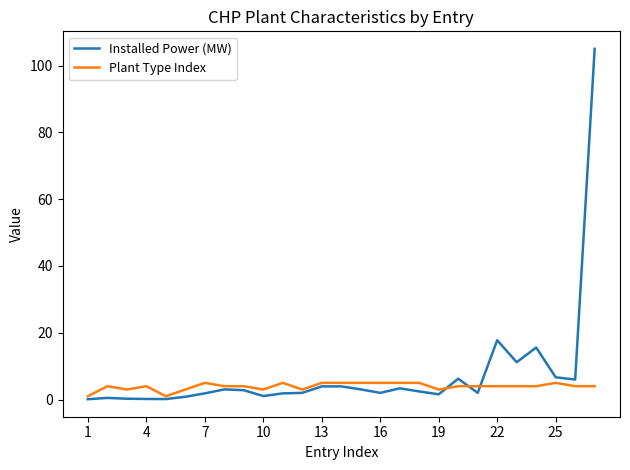

How many lines are shown in the chart?

2